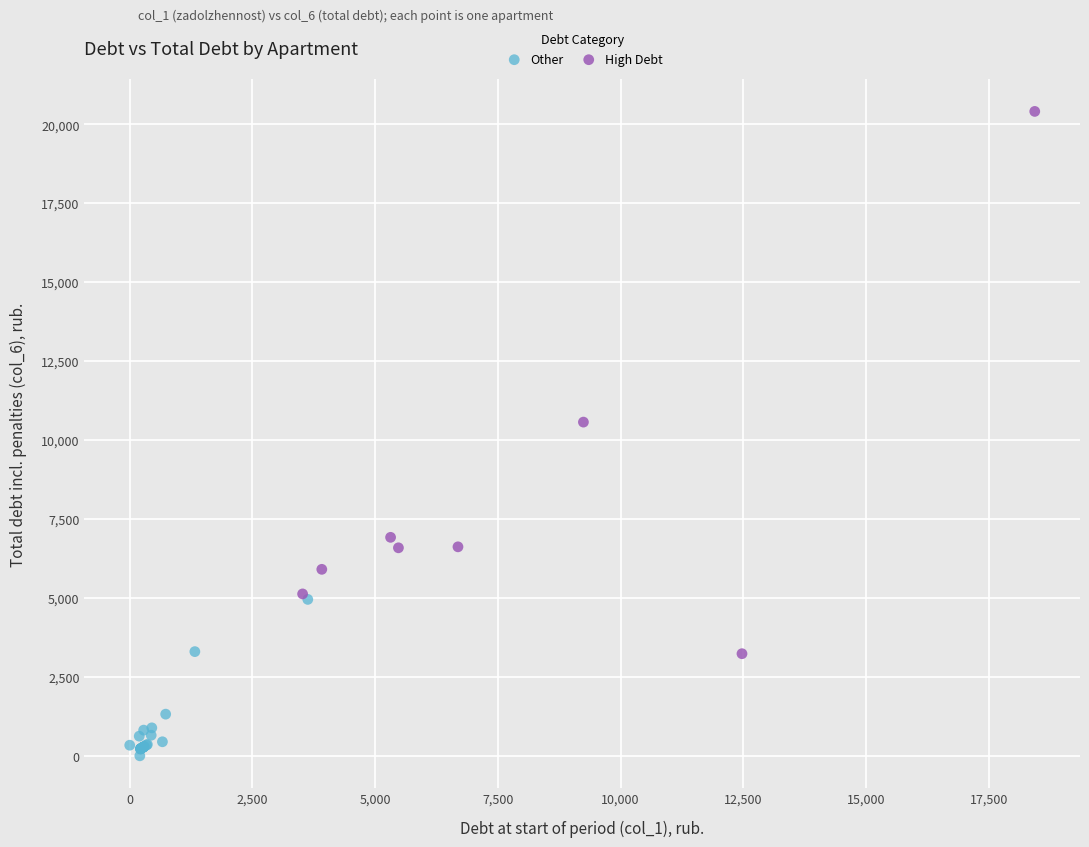

Which series contains the lowest Y value?

Other